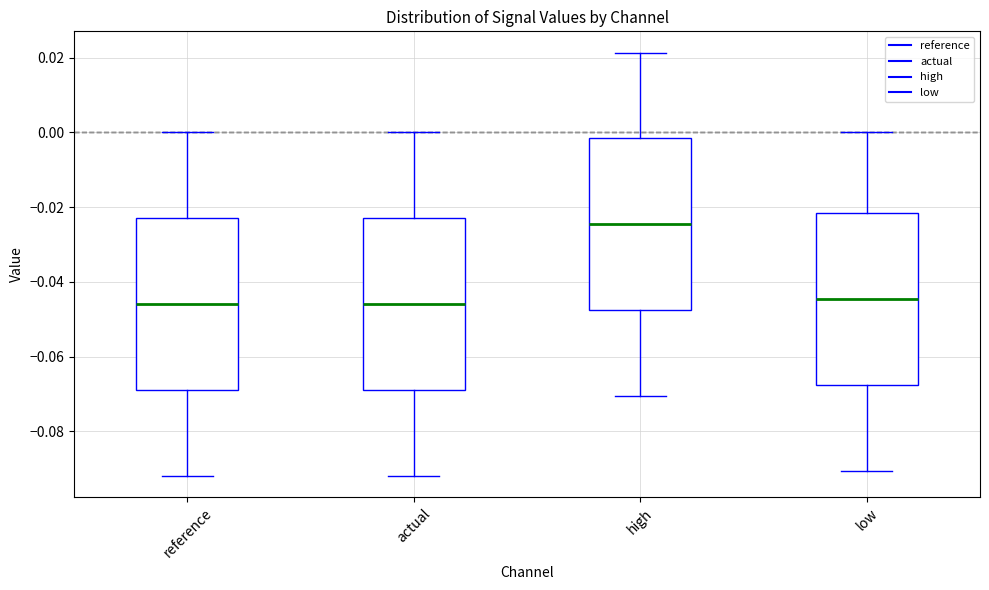

Which box's median line is the highest?

high